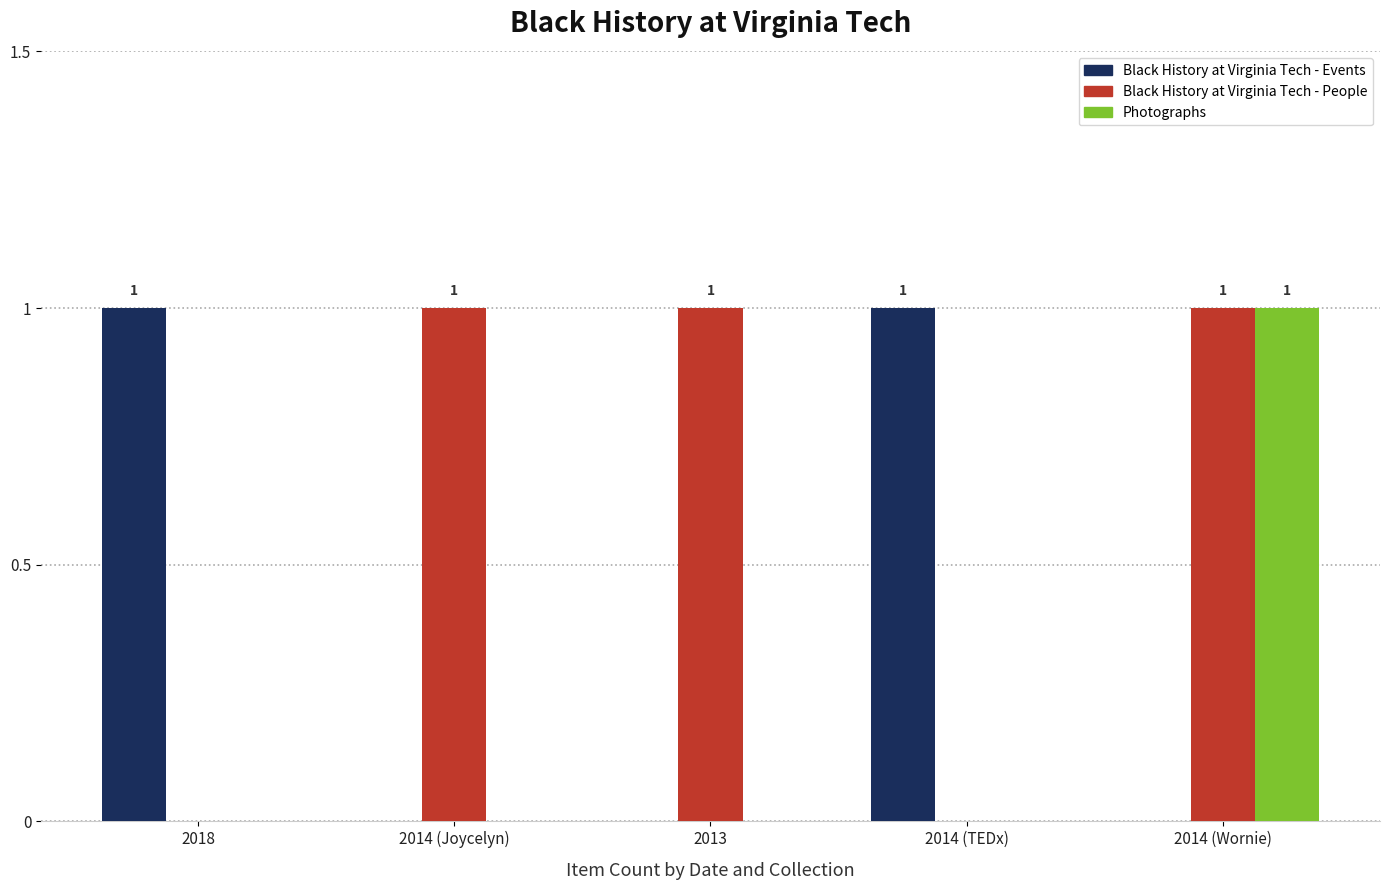

At which label does Photographs reach its peak?

2014 (Wornie)